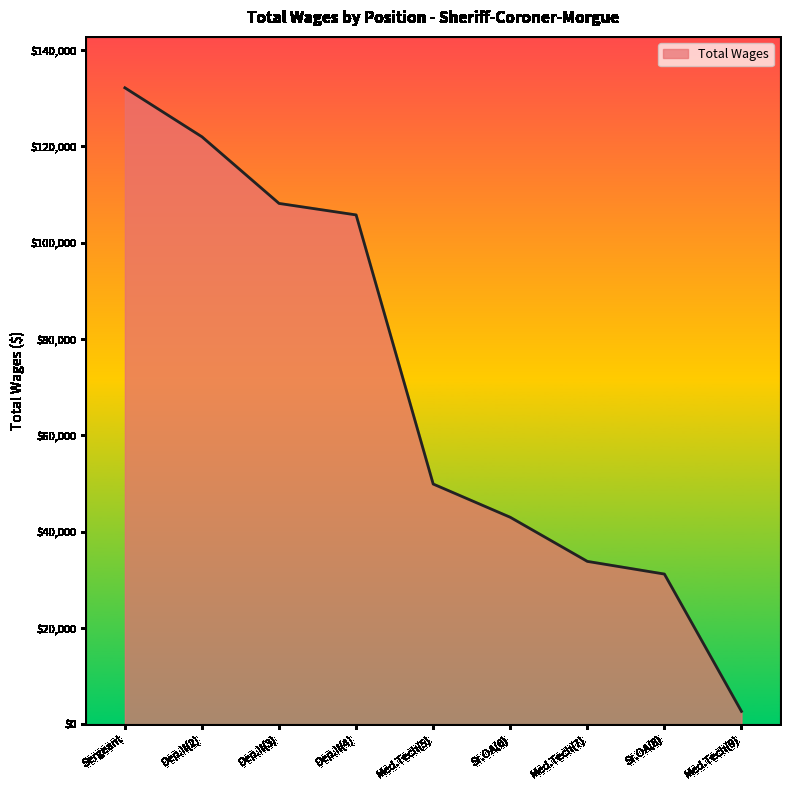

Read the value at Med.Tech(7).

33846